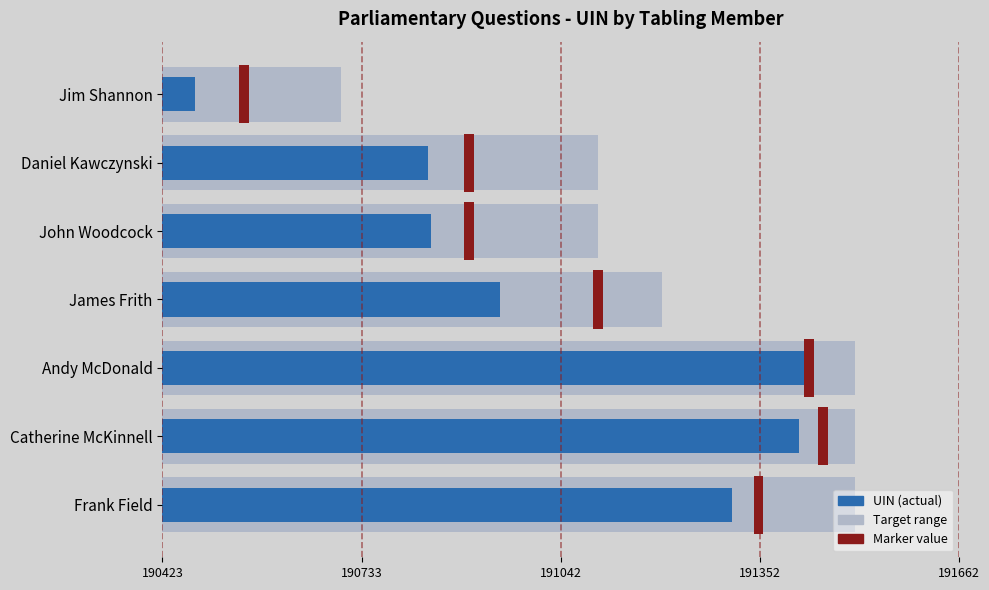

Where does the data first go above 525?

Frank Field